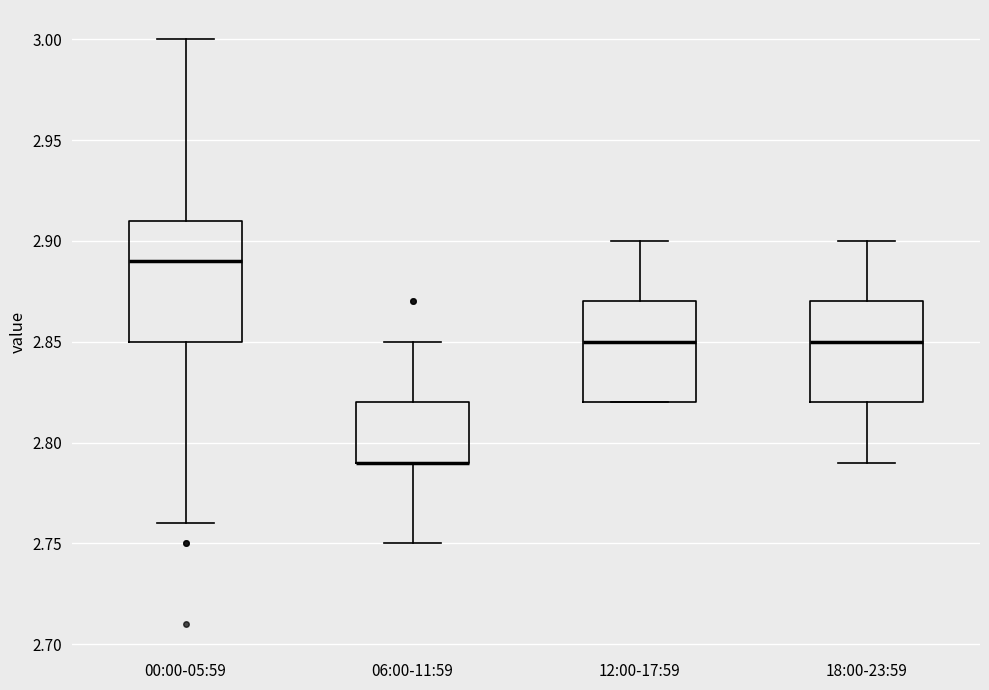

Which box is the tallest, from its lower edge to its upper edge?

00:00-05:59